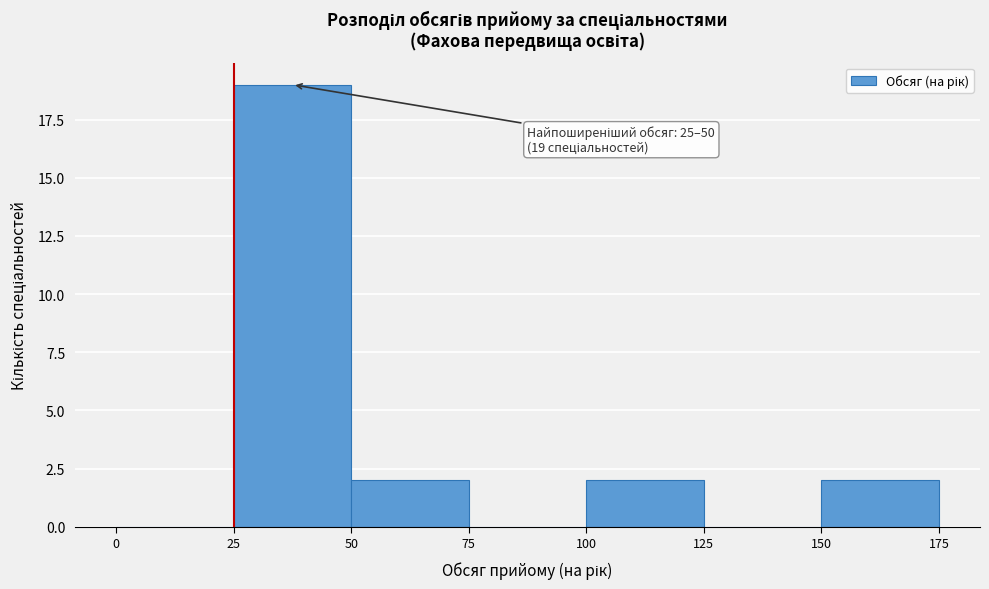

Which range on the x-axis has the tallest bar?

25 to 50